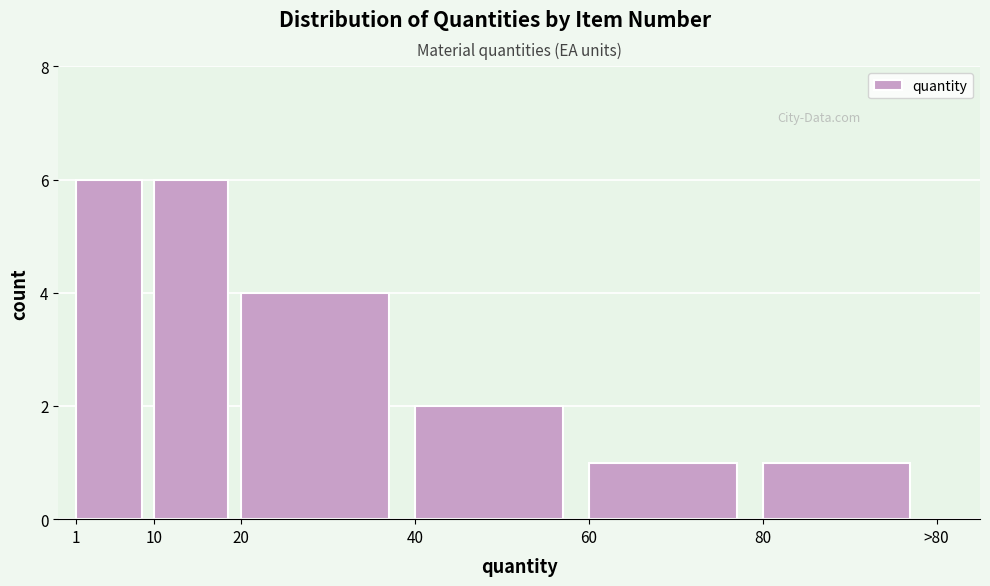

Reading right to left, transcribe all the data shown in this chart.

1	1	2	4	6	6